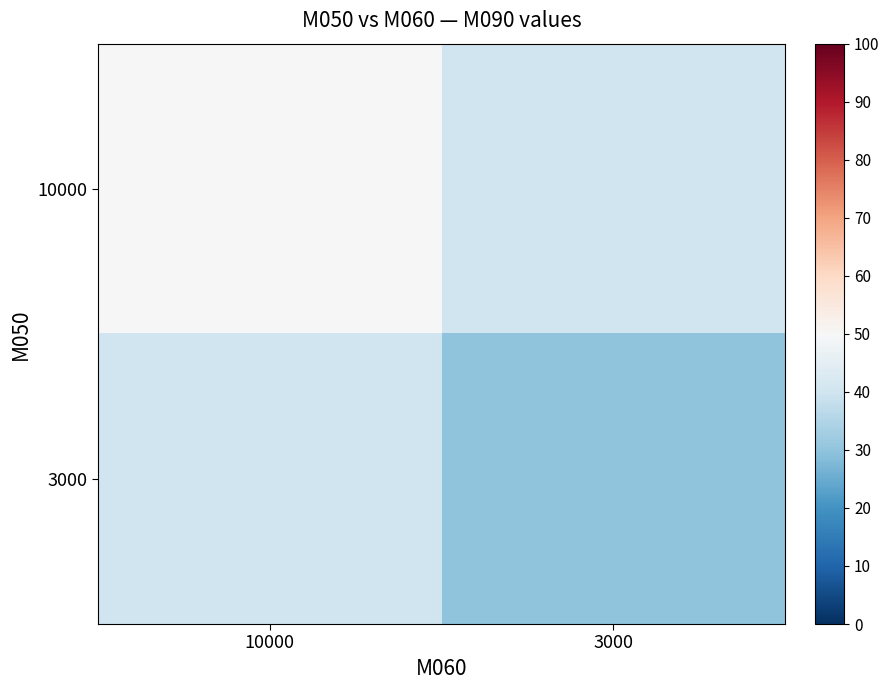

At 3000, list the series in order from largest to smallest.

10000, 3000